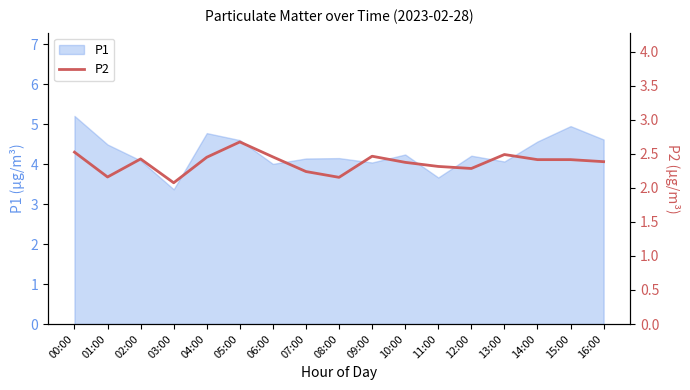

Count the values in the range 2 to 3.

17